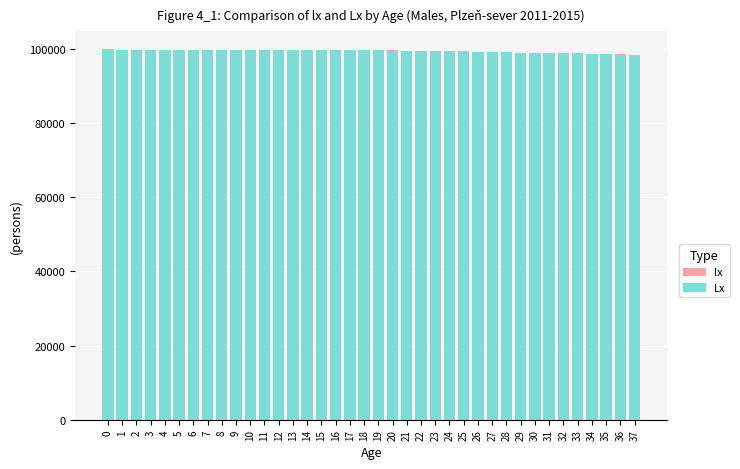

Between 18 and 19, which series saw the biggest shift?

Lx